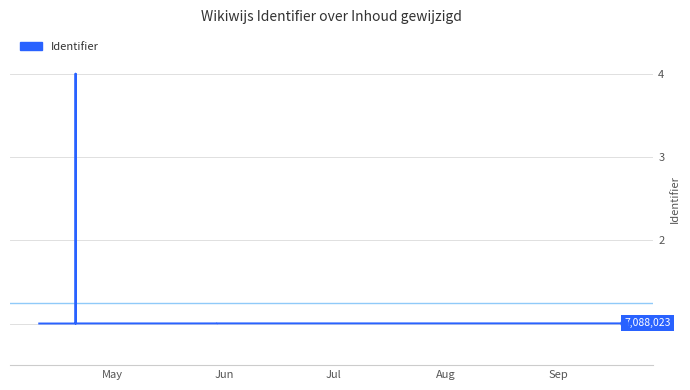

How many distinct data groups are displayed?

1